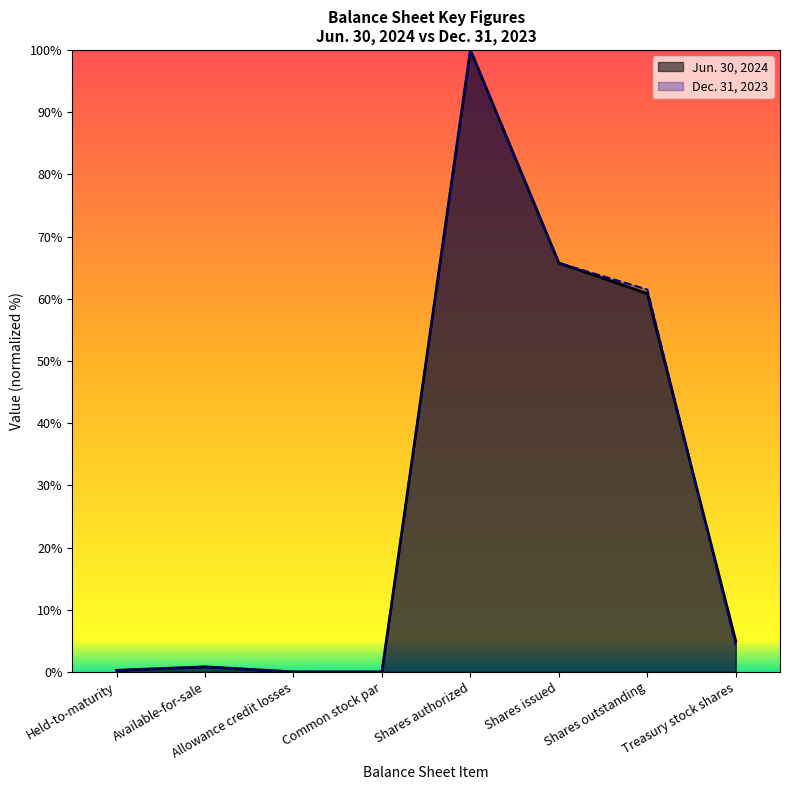

How many values in the Dec. 31, 2023 series are below 4?

4